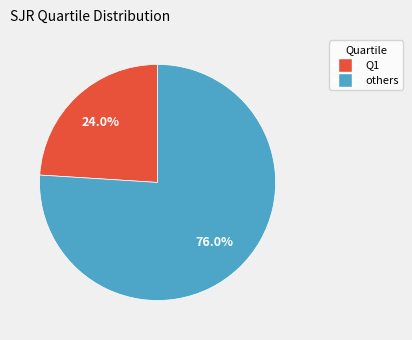

Does any single category account for the majority?

Yes